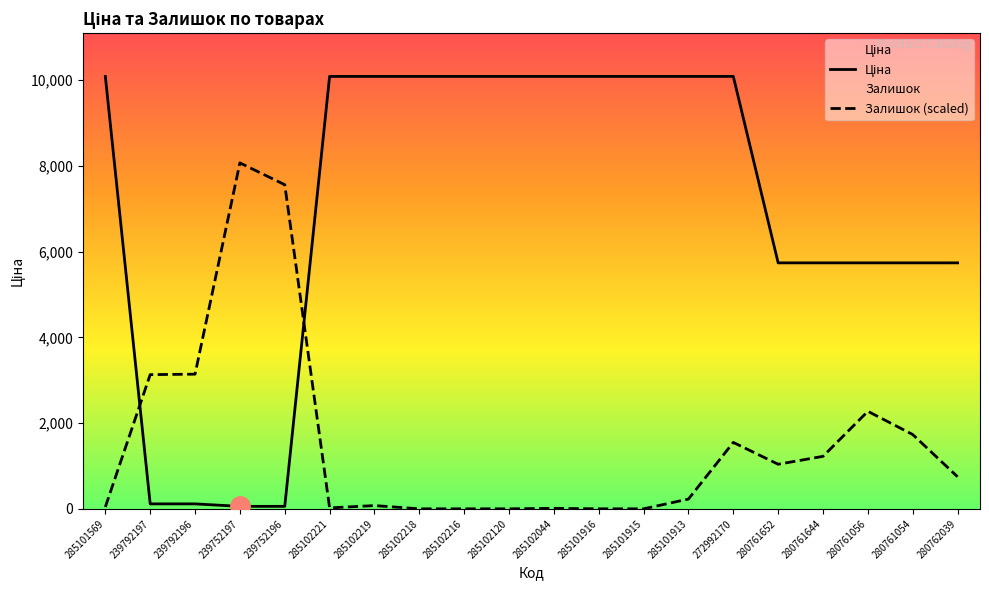

Count the number of categories in the chart.

20